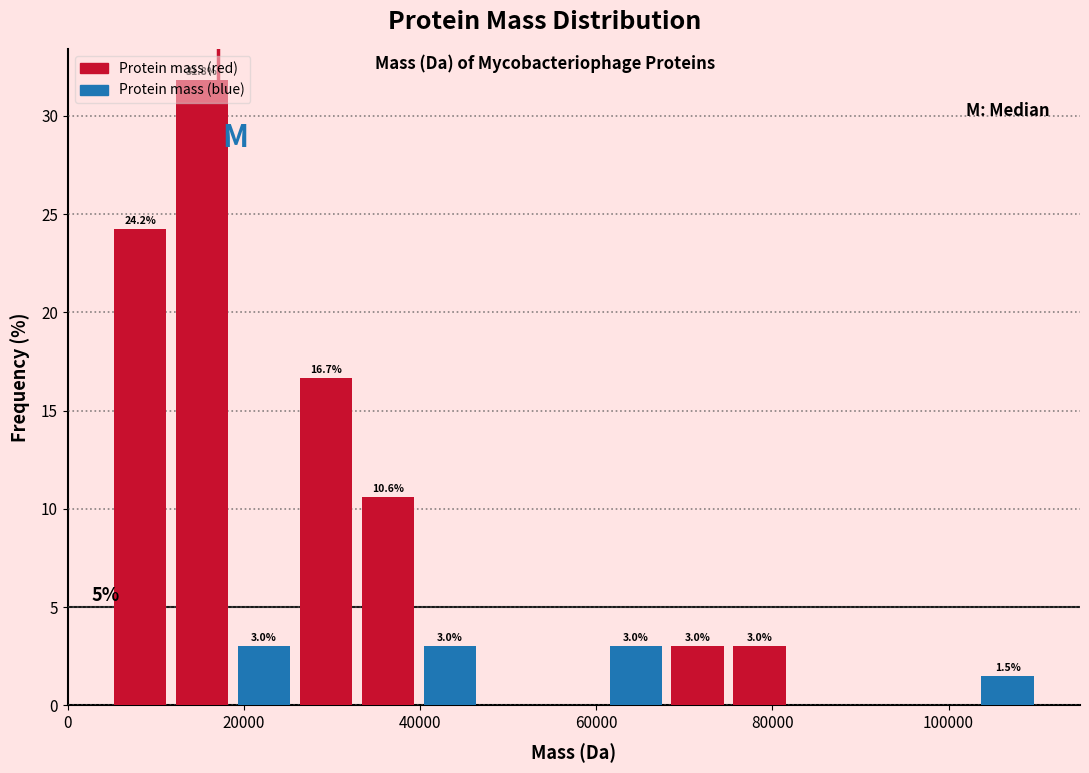

Around what value on the x-axis is the tallest bar? Give the approximate position of its centre, as read against the axis.

16000